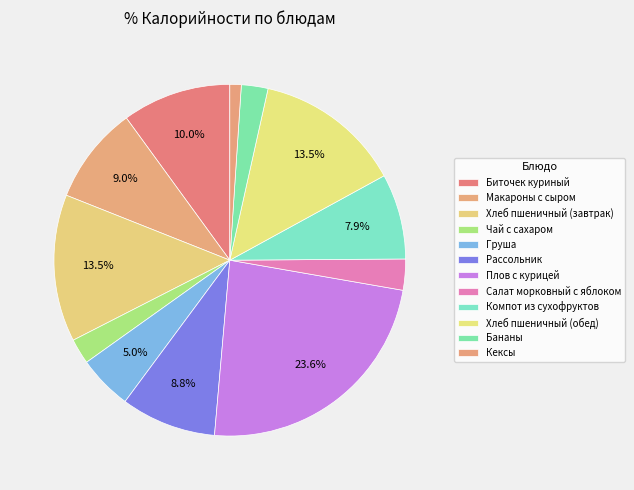

Rank the categories by value from lowest to highest.

Кексы, Чай с сахаром, Бананы, Салат морковный с яблоком, Груша, Компот из сухофруктов, Рассольник, Макароны с сыром, Биточек куриный, Хлеб пшеничный (завтрак), Хлеб пшеничный (обед), Плов с курицей